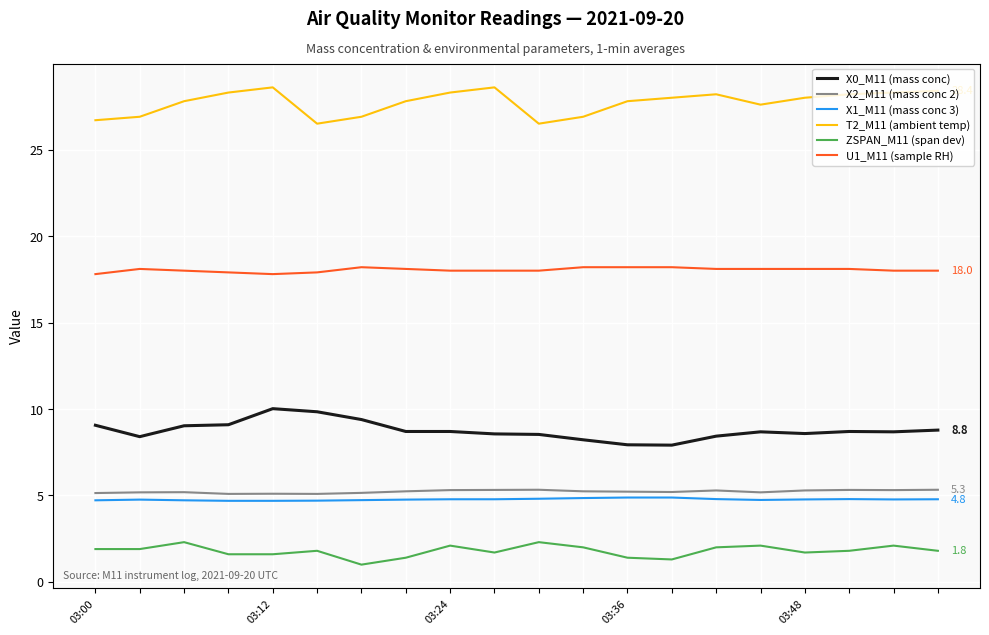

True or false: T2_M11 (ambient temp) and ZSPAN_M11 (span dev) cross at least once.

False